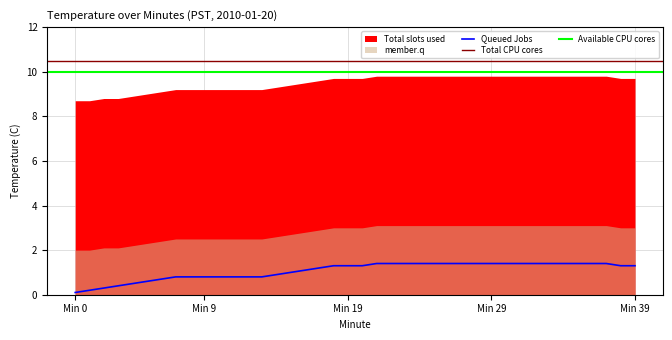

At how many categories does at least one series exceed 8?

40